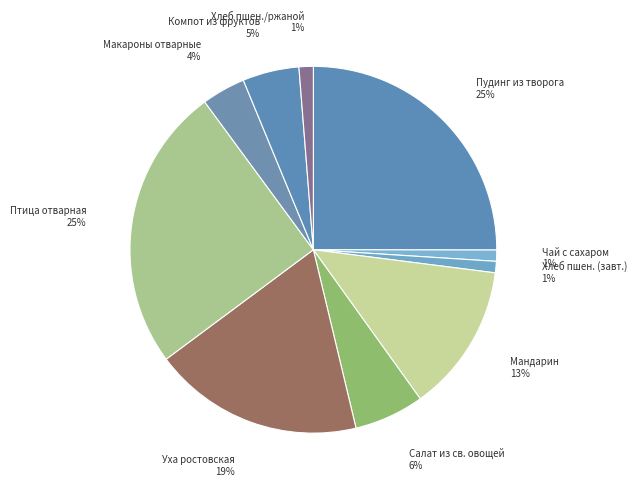

The Птица отварная slice represents 36% of the pie. True or false?

False